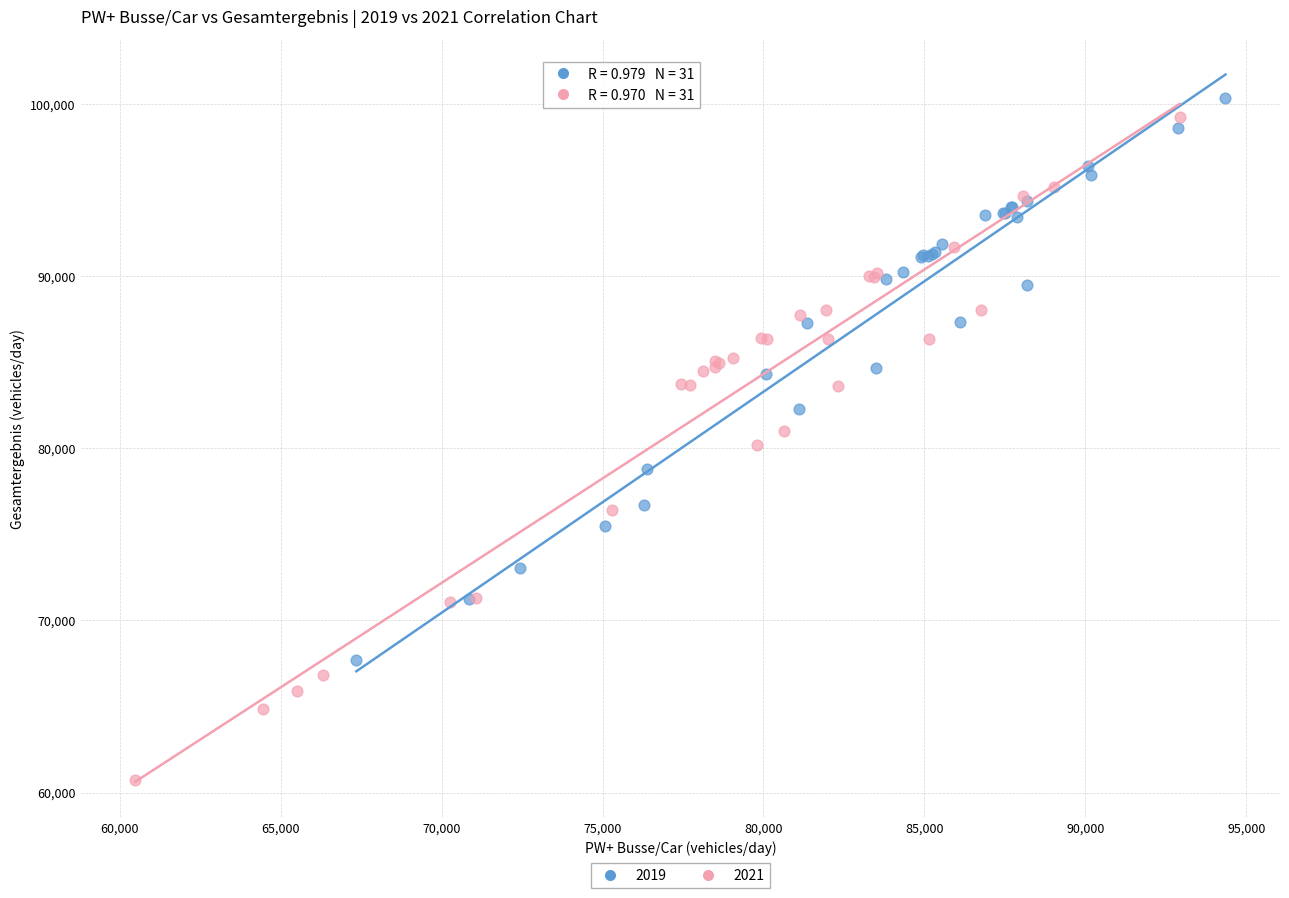

Which series has the widest spread of Y values?

2021